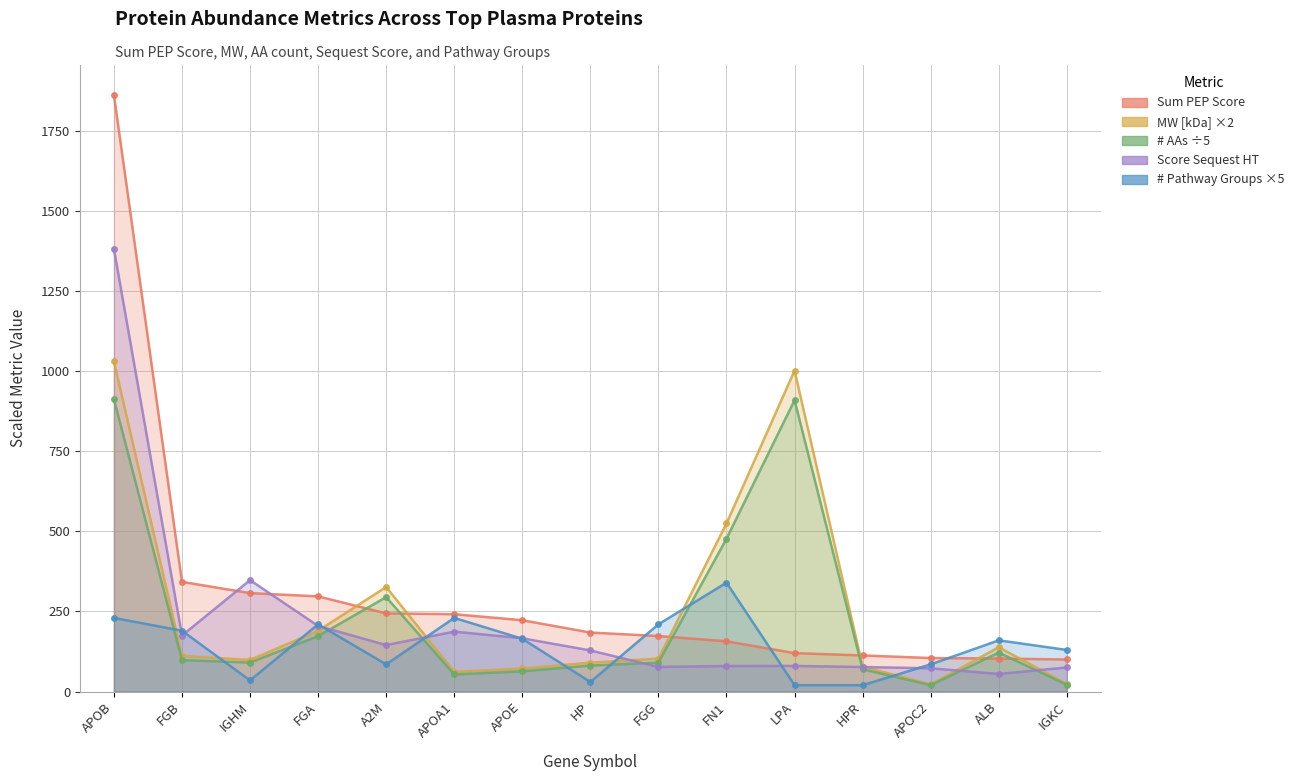

How many values in the # AAs series exceed 90?

9